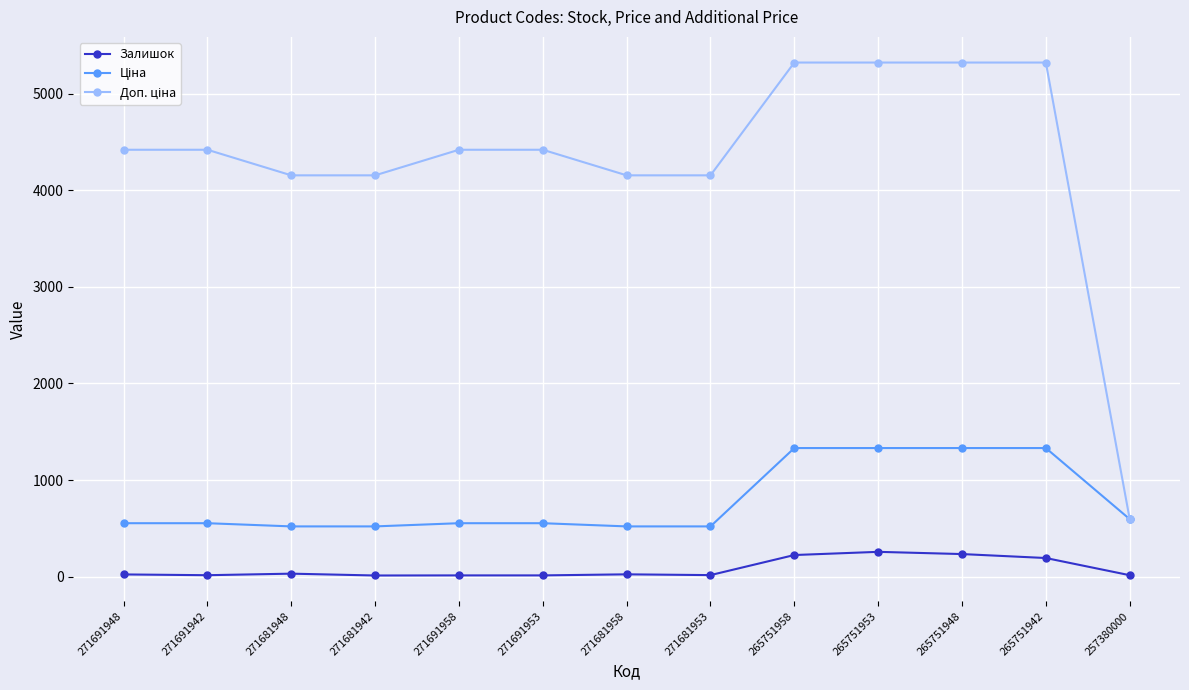

True or false: Залишок has more than 0 points higher than both neighbors.

True